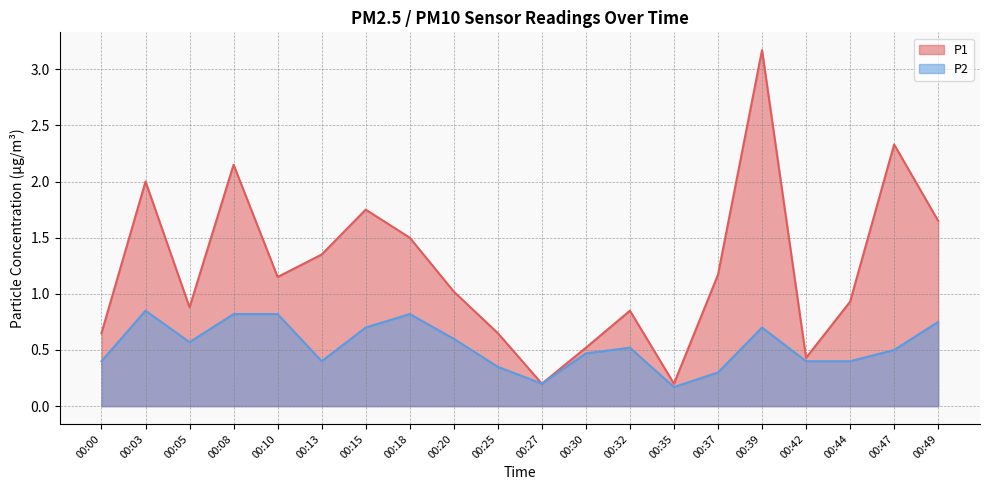

What is the difference between the maximum and minimum values in the P2 series?

0.7